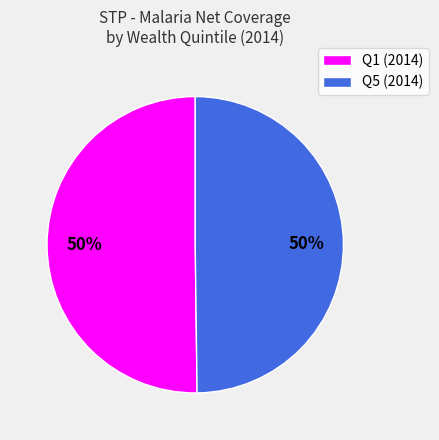

To the nearest percent, what is the combined percentage of Q5 (2014) and Q1 (2014)?

100%